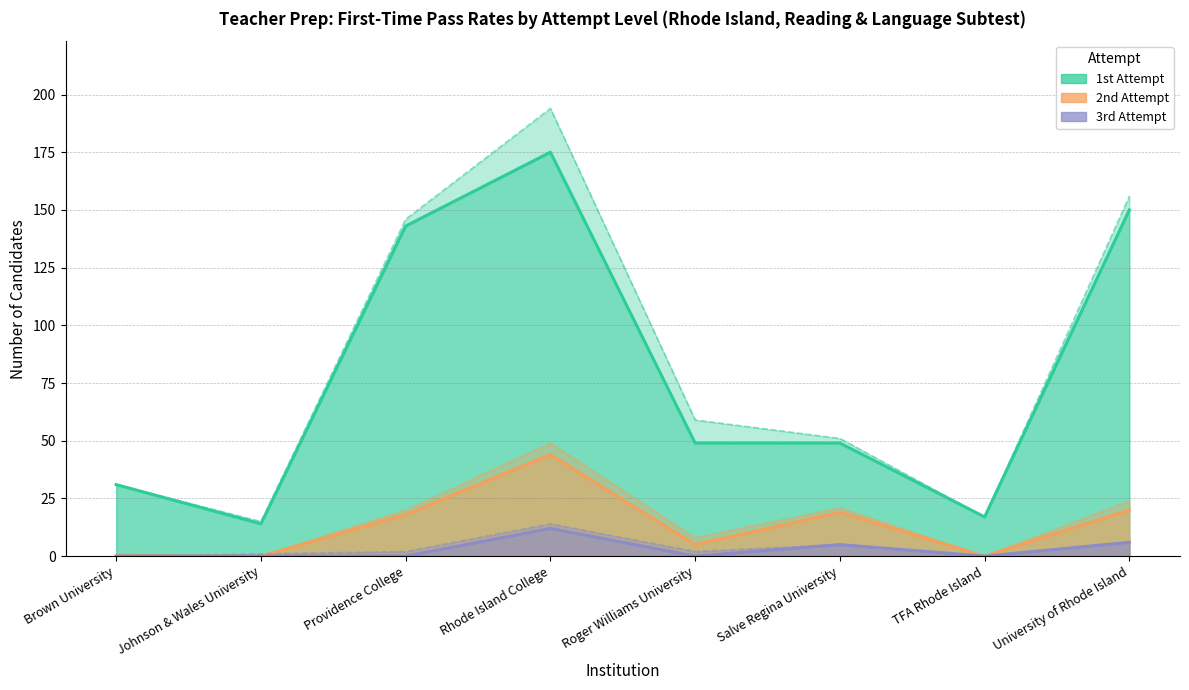

What is the total value across all series at Johnson & Wales University?

30